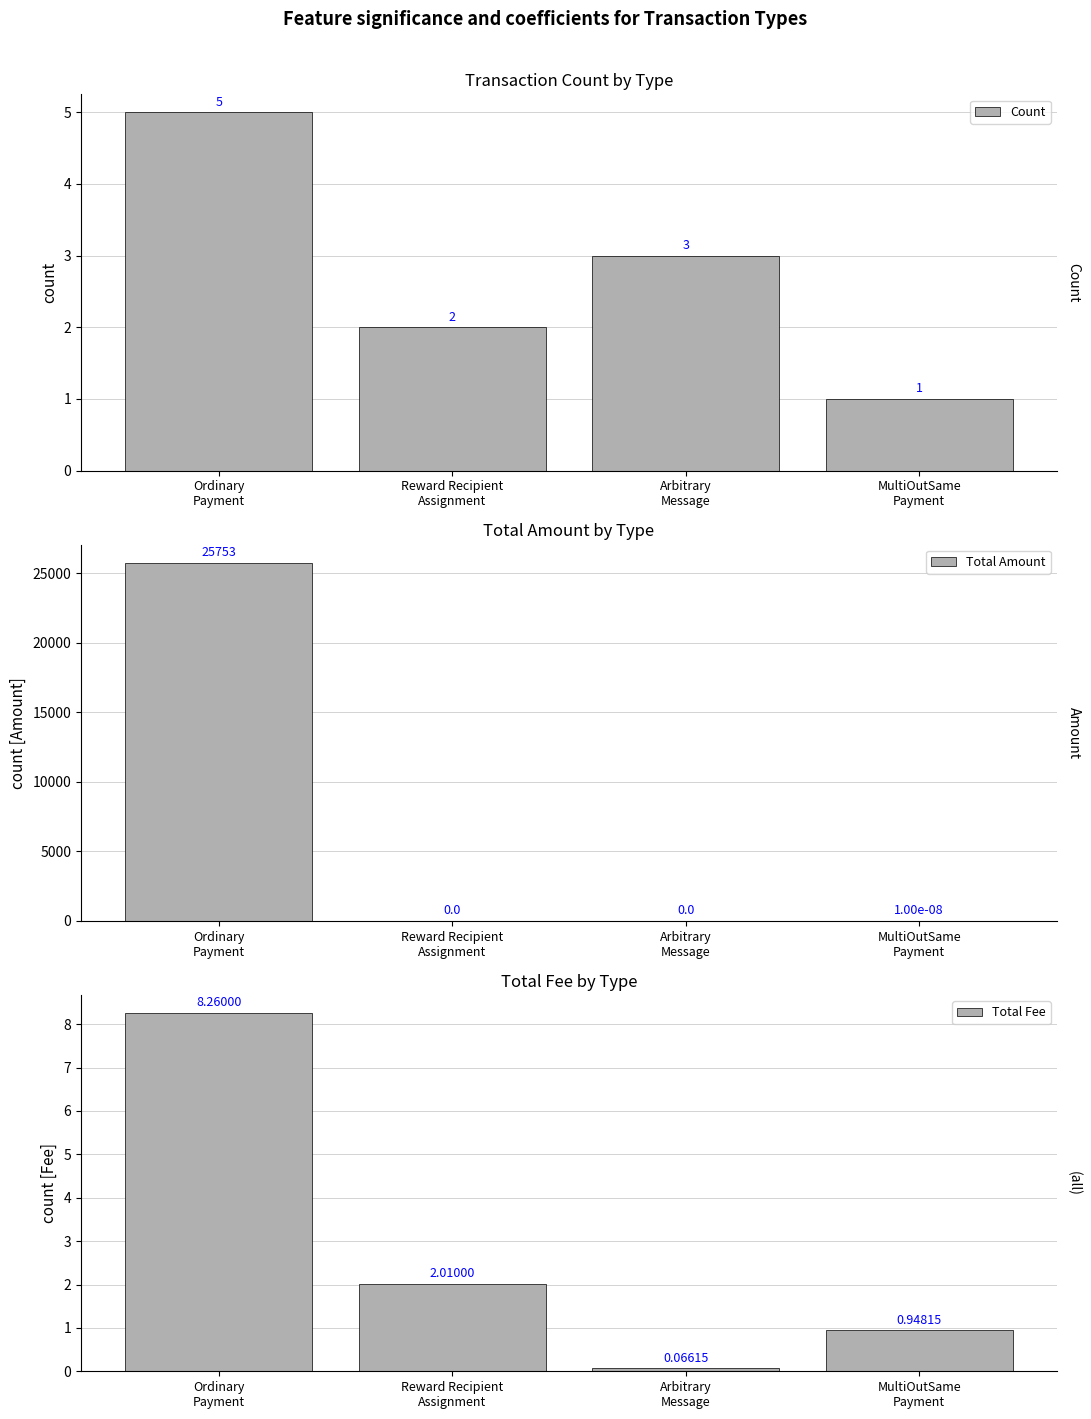

What is the difference between the maximum and minimum values in the Total Fee series?

8.2